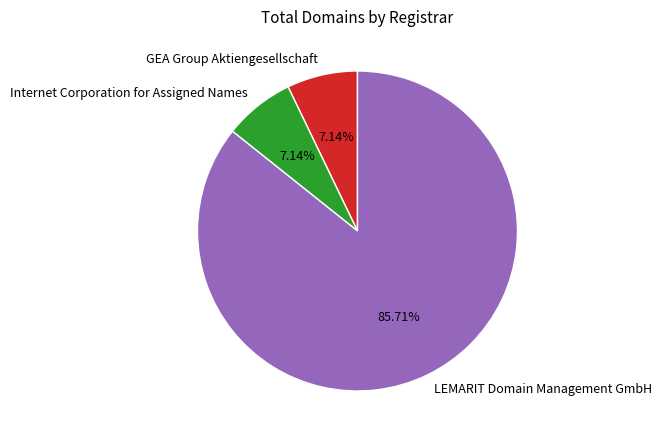

Is it true that LEMARIT Domain Management GmbH is 76% of the pie?

False